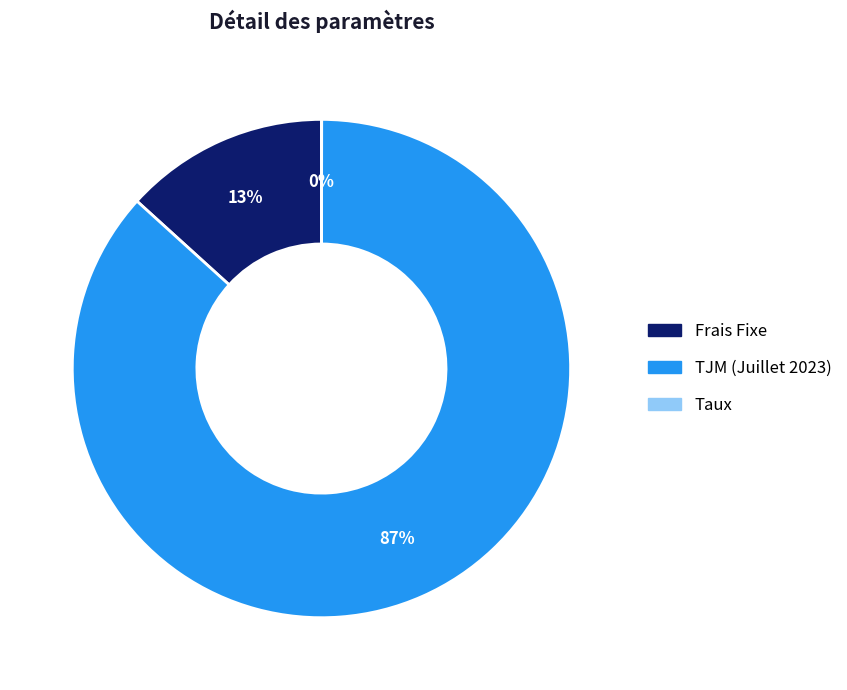

Is there a majority slice in this chart?

Yes